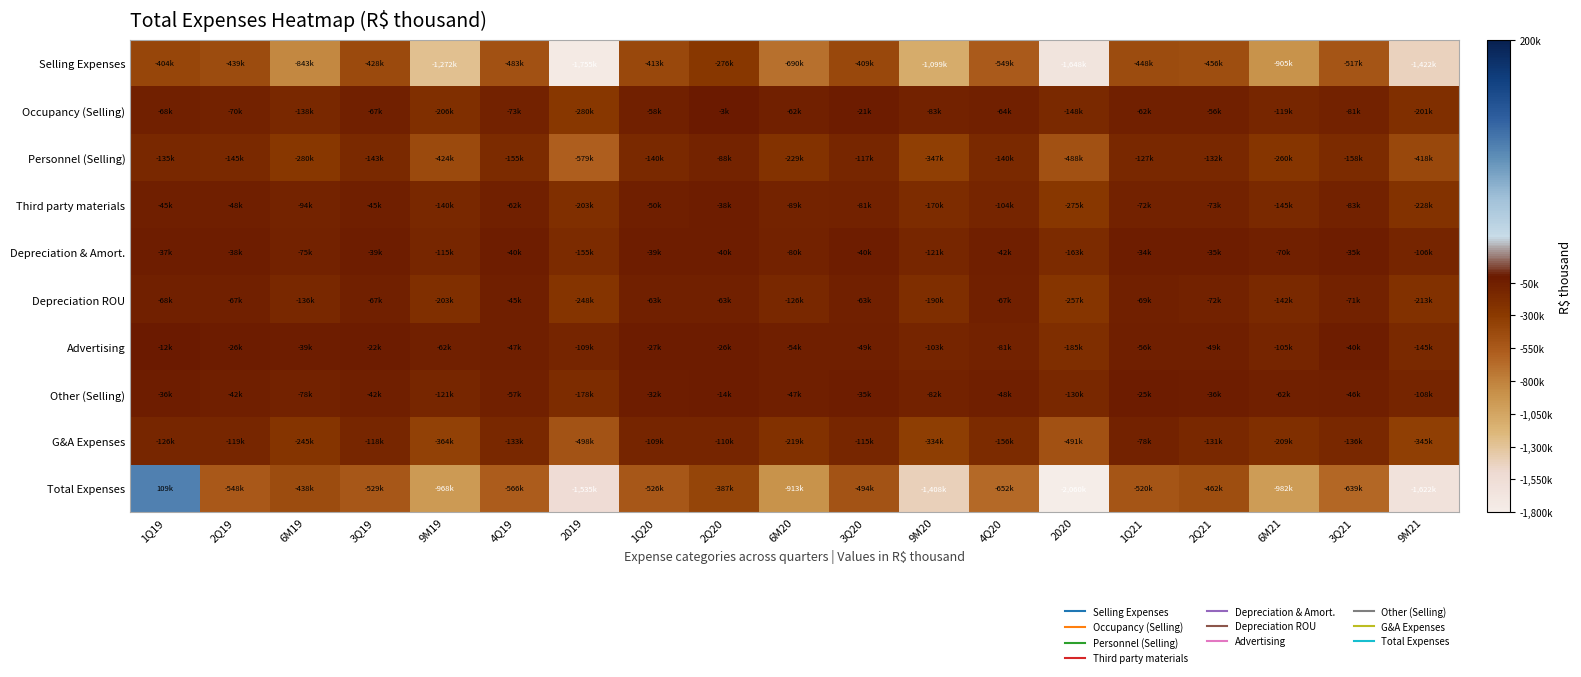

Which series has the largest range (max minus min)?

Total Expenses